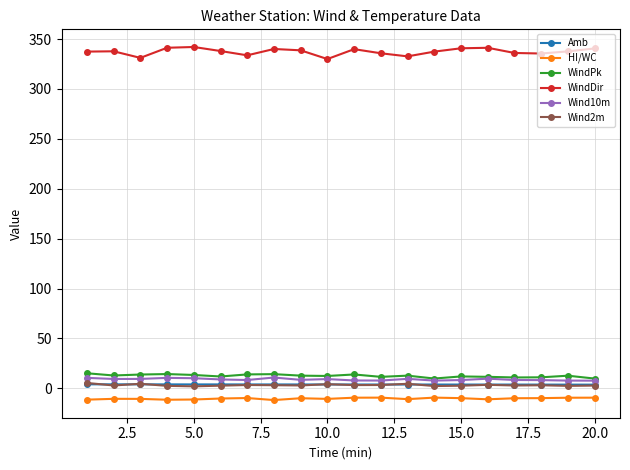

True or false: WindPk has more than 1 points higher than both neighbors.

True